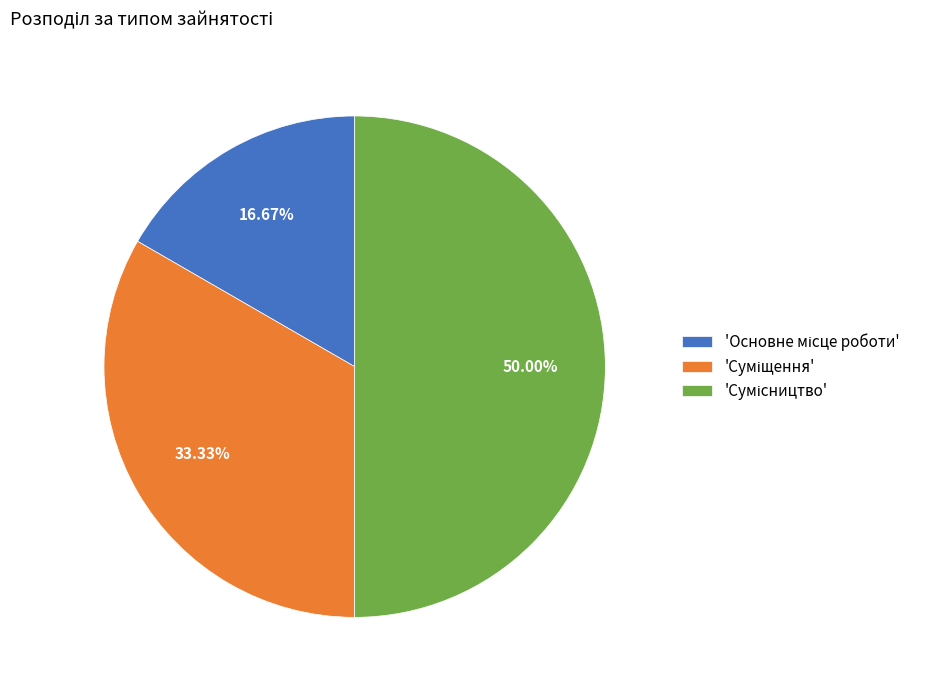

Which category has the smallest portion of the pie?

Основне місце роботи